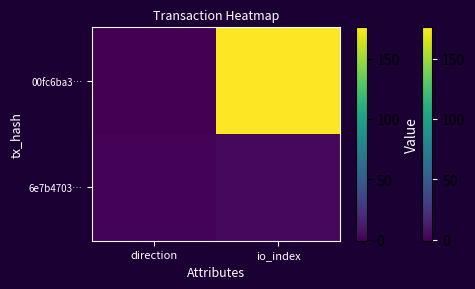

What is the smallest value displayed?

-1